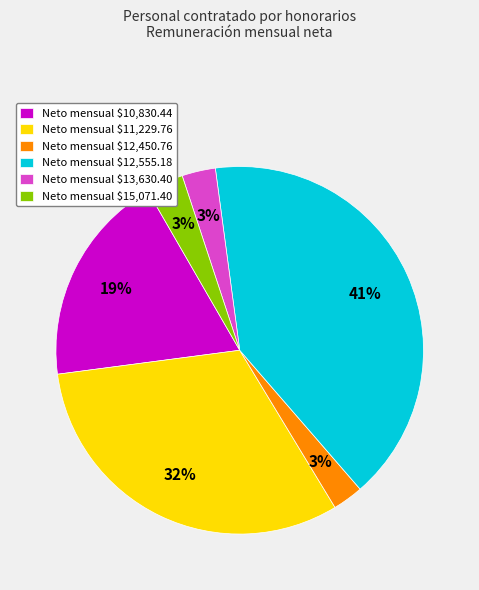

To the nearest percent, what portion does Neto mensual $13,630.40 represent?

3%